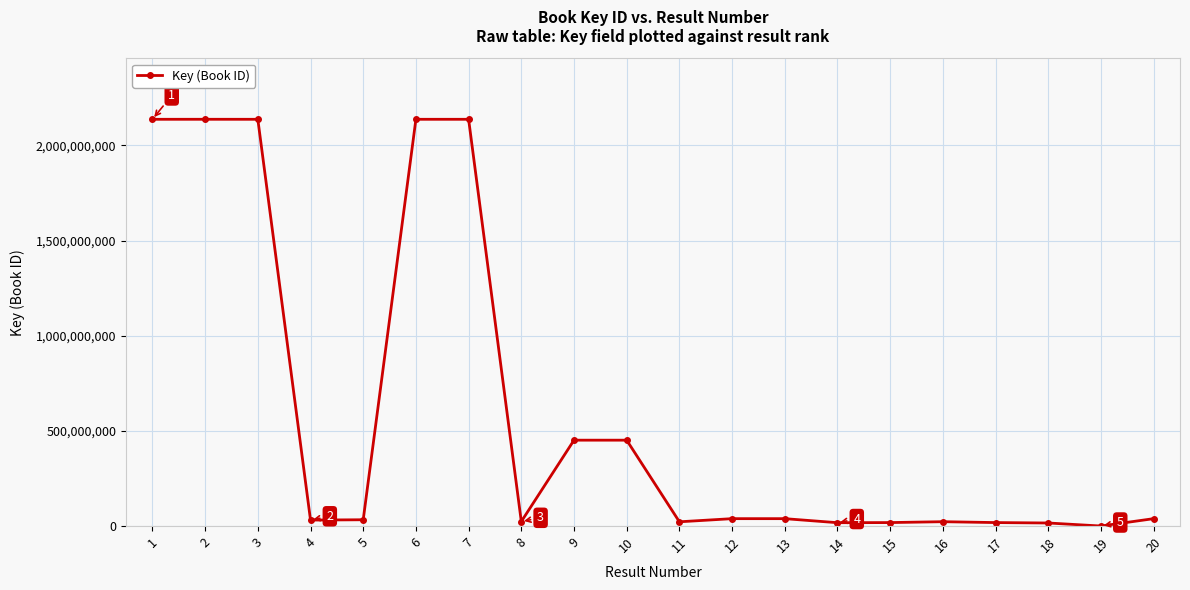

What is the minimum value shown in the chart?

277418